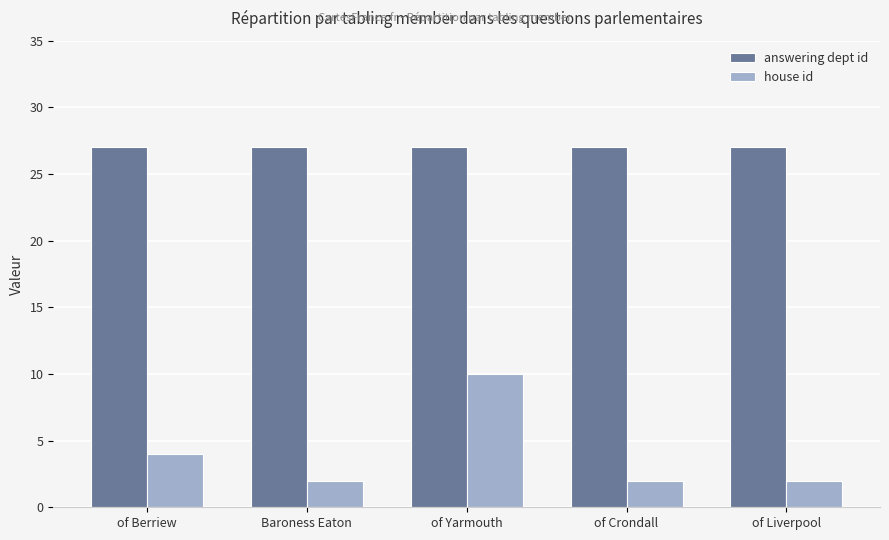

What is the spread (max minus min) of values at of Yarmouth?

17